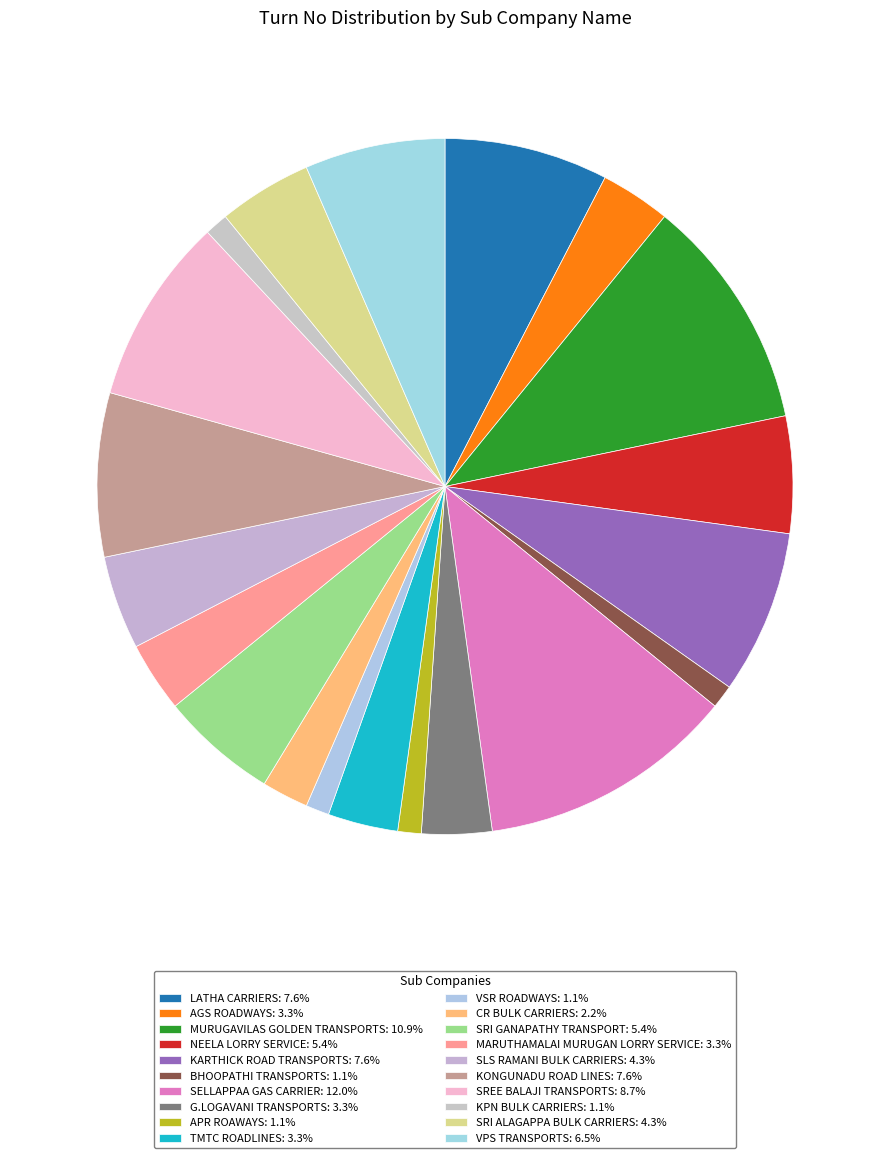

What percentage do G.LOGAVANI TRANSPORTS and BHOOPATHI TRANSPORTS together represent?

4.3%